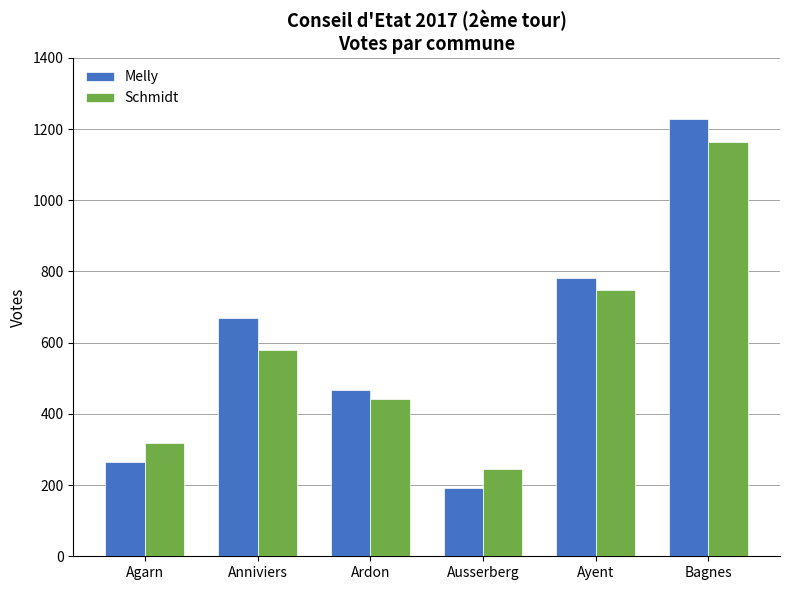

Which series has the widest spread of values?

Melly